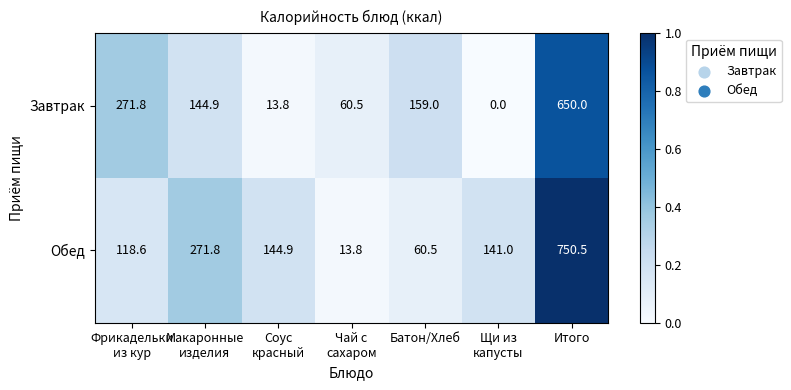

Which series has the largest range (max minus min)?

Обед